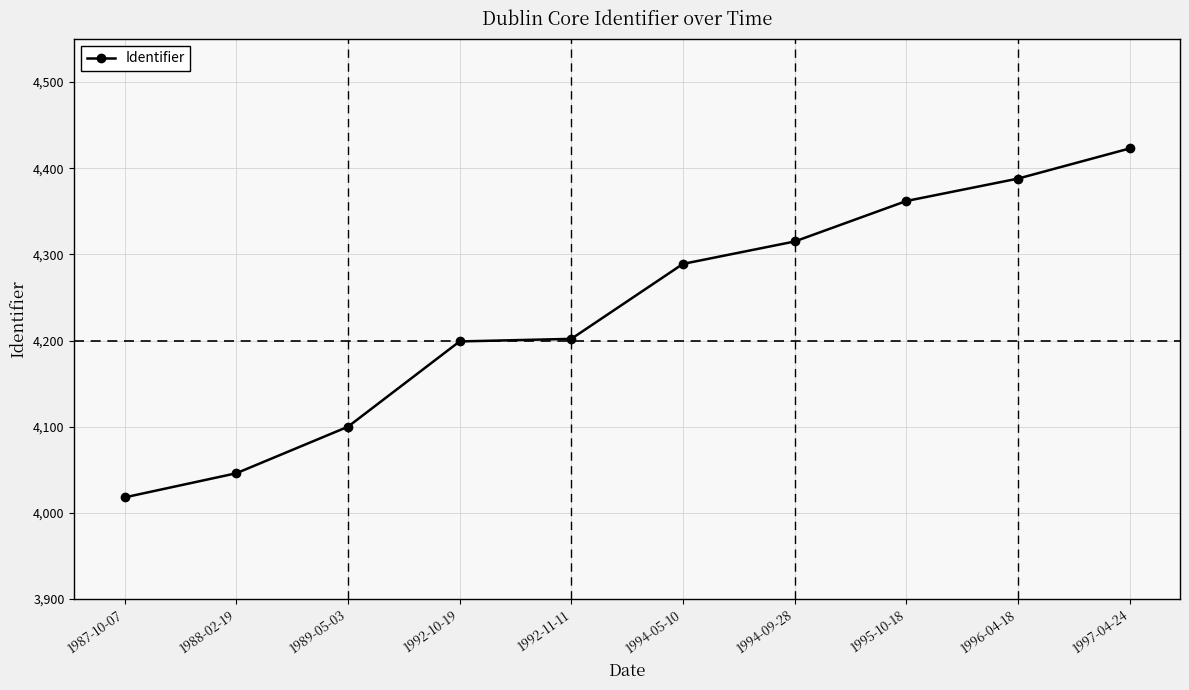

Reading right to left, extract all data points from this chart.

1997-04-24=4423	1996-04-18=4388	1995-10-18=4362	1994-09-28=4315	1994-05-10=4289	1992-11-11=4202	1992-10-19=4199	1989-05-03=4100	1988-02-19=4046	1987-10-07=4018